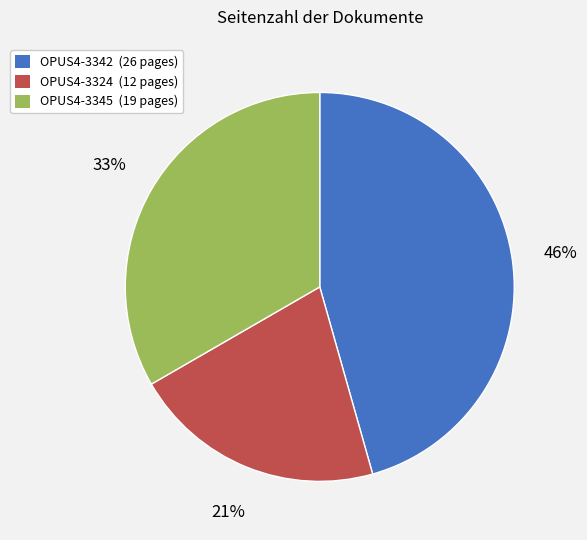

Which category has the smallest portion of the pie?

OPUS4-3324